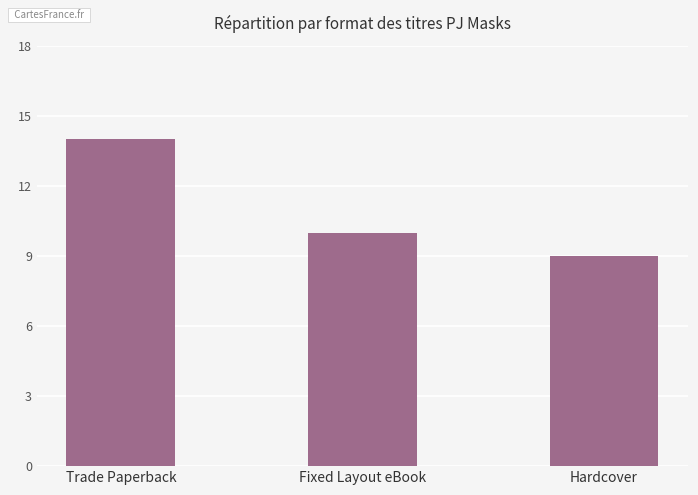

What is the average value?

11